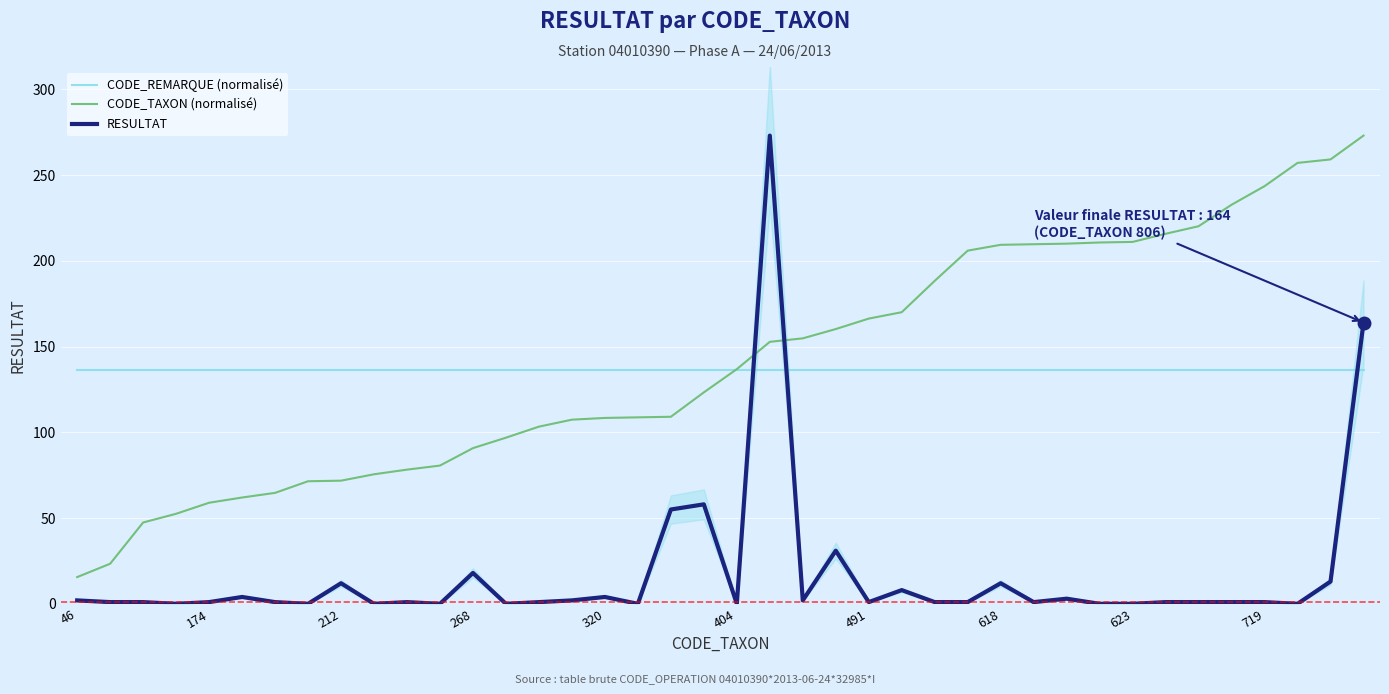

What is the highest value of the CODE_REMARQUE (normalisé) series?

136.5